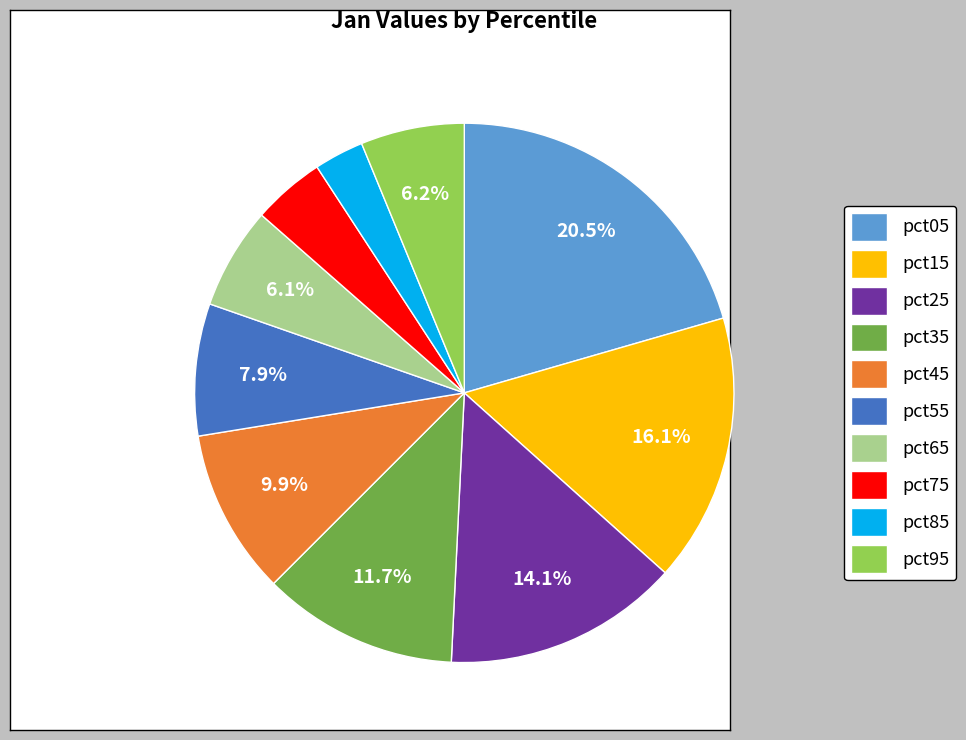

To the nearest percent, what is the difference between the pct75 and pct55 slice percentages?

4%